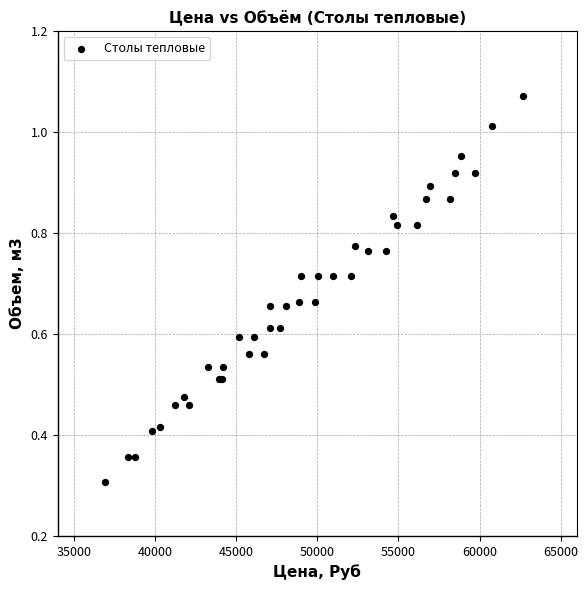

What Y value in the scatter plot is closest to 0?

0.3